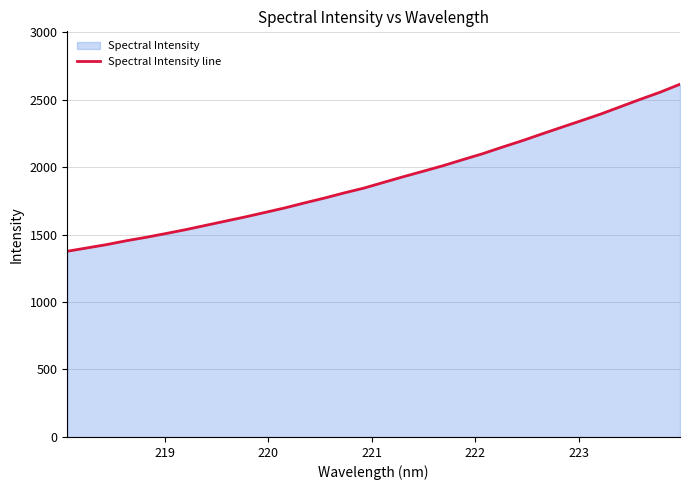

What is the difference between the maximum and minimum values?

1237.5